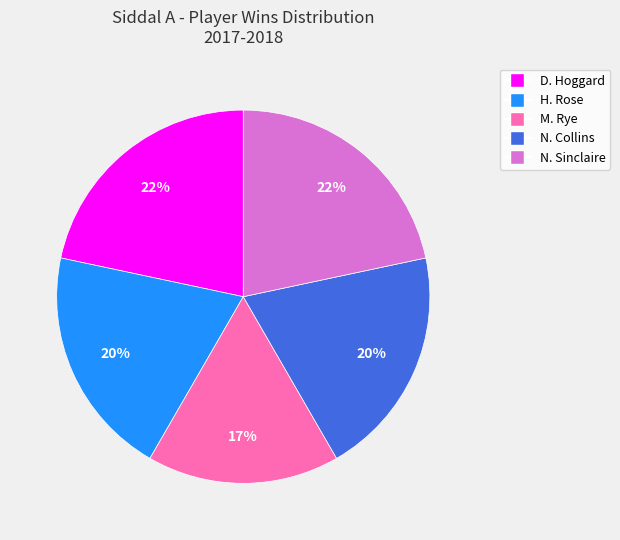

Is the sum of N. Collins and H. Rose greater than half?

No